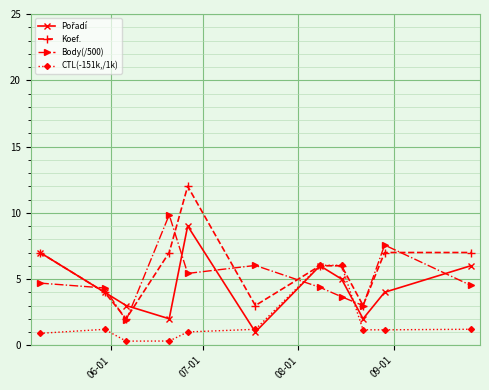

Which series has the widest spread of values?

Koef.